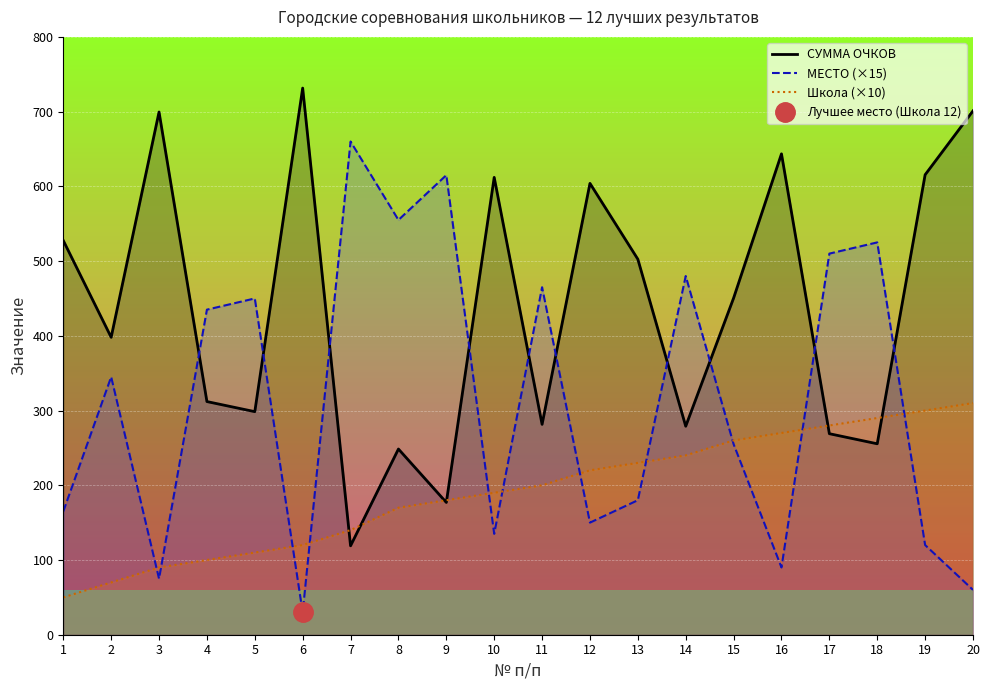

Which series ends up on top after the final intersection of МЕСТО (×15) and Школа (×10)?

Школа (×10)